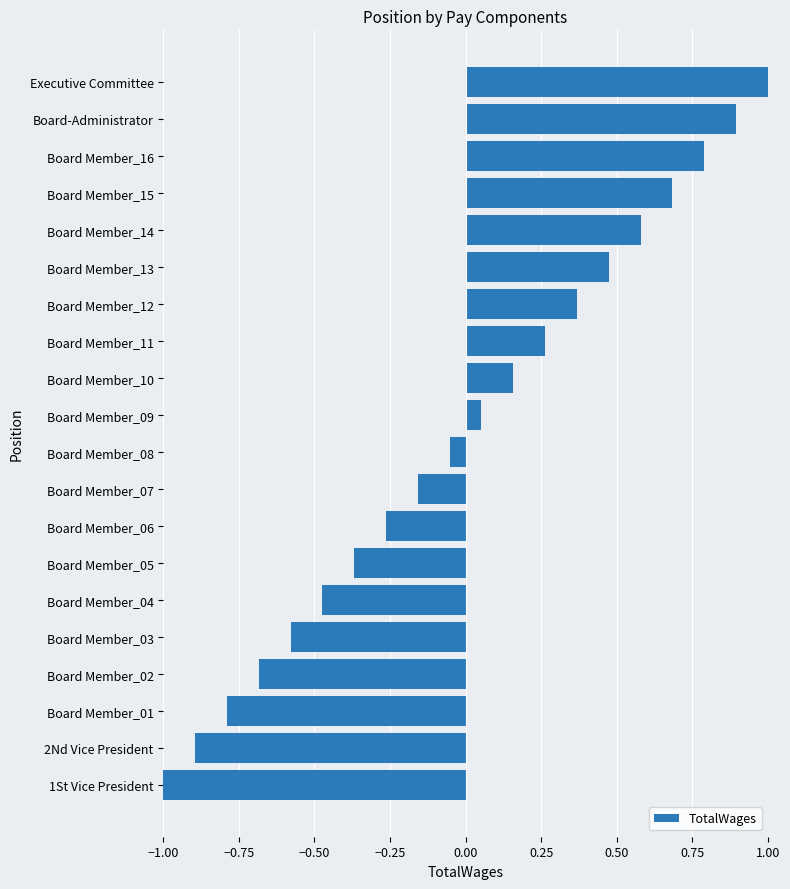

How many data points does each series have?

20